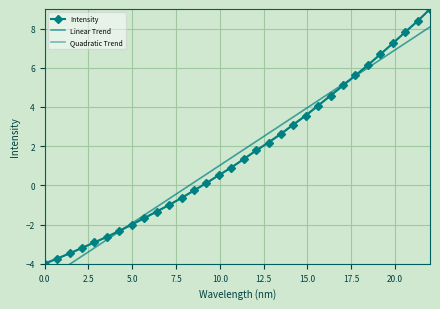

Which series has the widest spread of values?

Intensity